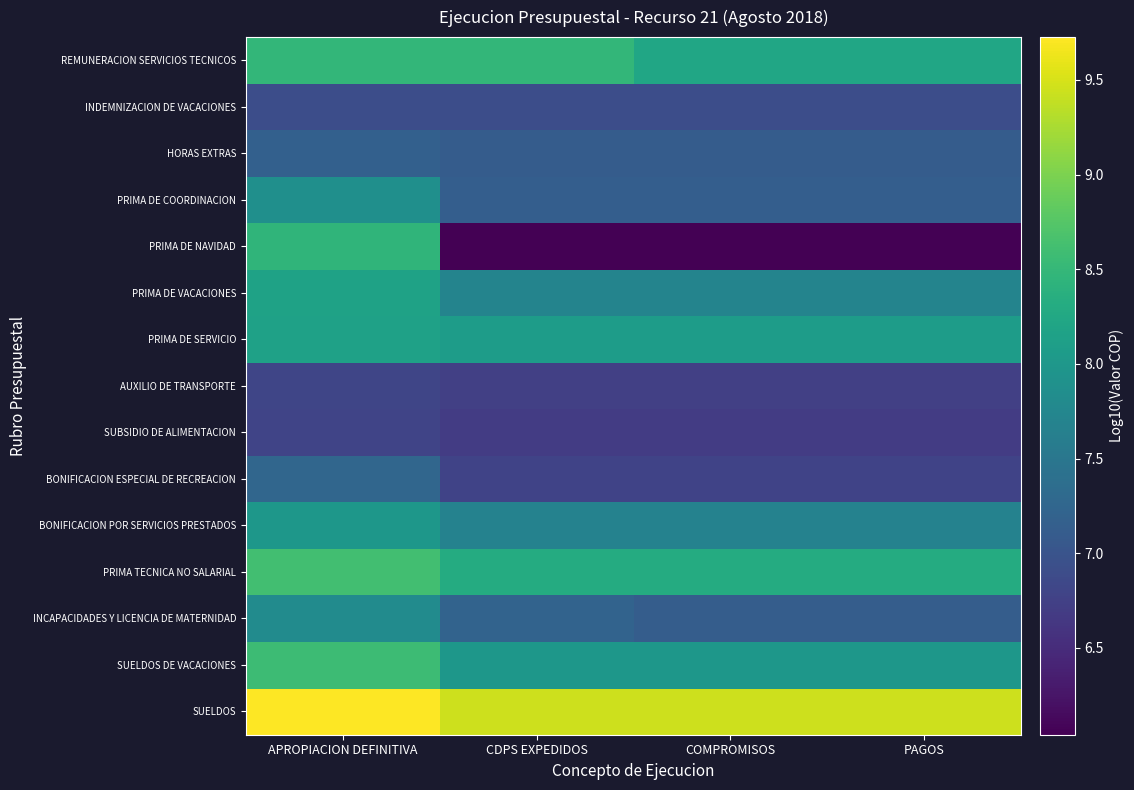

Reading left to right, list all the values displayed in this chart.

SUELDOS: APROPIACION DEFINITIVA=9.7	CDPS EXPEDIDOS=9.5	COMPROMISOS=9.5	PAGOS=9.5
SUELDOS DE VACACIONES: APROPIACION DEFINITIVA=8.6	CDPS EXPEDIDOS=8.0	COMPROMISOS=8.0	PAGOS=8.0
INCAPACIDADES Y LICENCIA DE MATERNIDAD: APROPIACION DEFINITIVA=7.8	CDPS EXPEDIDOS=7.2	COMPROMISOS=7.1	PAGOS=7.1
PRIMA TECNICA NO SALARIAL: APROPIACION DEFINITIVA=8.6	CDPS EXPEDIDOS=8.3	COMPROMISOS=8.3	PAGOS=8.3
BONIFICACION POR SERVICIOS PRESTADOS: APROPIACION DEFINITIVA=8.0	CDPS EXPEDIDOS=7.7	COMPROMISOS=7.7	PAGOS=7.7
BONIFICACION ESPECIAL DE RECREACION: APROPIACION DEFINITIVA=7.3	CDPS EXPEDIDOS=6.8	COMPROMISOS=6.8	PAGOS=6.8
SUBSIDIO DE ALIMENTACION: APROPIACION DEFINITIVA=6.8	CDPS EXPEDIDOS=6.7	COMPROMISOS=6.7	PAGOS=6.7
AUXILIO DE TRANSPORTE: APROPIACION DEFINITIVA=6.8	CDPS EXPEDIDOS=6.7	COMPROMISOS=6.7	PAGOS=6.7
PRIMA DE SERVICIO: APROPIACION DEFINITIVA=8.1	CDPS EXPEDIDOS=8.1	COMPROMISOS=8.1	PAGOS=8.1
PRIMA DE VACACIONES: APROPIACION DEFINITIVA=8.2	CDPS EXPEDIDOS=7.7	COMPROMISOS=7.7	PAGOS=7.7
PRIMA DE NAVIDAD: APROPIACION DEFINITIVA=8.5	CDPS EXPEDIDOS=6.0	COMPROMISOS=6.0	PAGOS=6.0
PRIMA DE COORDINACION: APROPIACION DEFINITIVA=7.9	CDPS EXPEDIDOS=7.1	COMPROMISOS=7.1	PAGOS=7.1
HORAS EXTRAS: APROPIACION DEFINITIVA=7.2	CDPS EXPEDIDOS=7.1	COMPROMISOS=7.1	PAGOS=7.1
INDEMNIZACION DE VACACIONES: APROPIACION DEFINITIVA=6.9	CDPS EXPEDIDOS=6.9	COMPROMISOS=6.9	PAGOS=6.9
REMUNERACION SERVICIOS TECNICOS: APROPIACION DEFINITIVA=8.5	CDPS EXPEDIDOS=8.5	COMPROMISOS=8.2	PAGOS=8.2